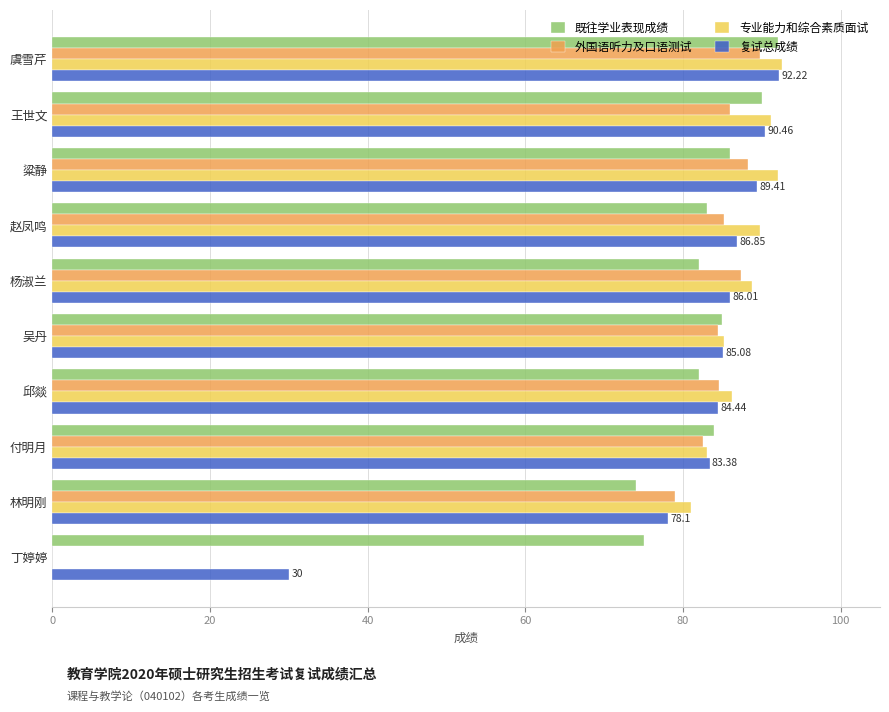

Which series changed the most between 虞雪芹 and 杨淑兰?

既往学业表现成绩